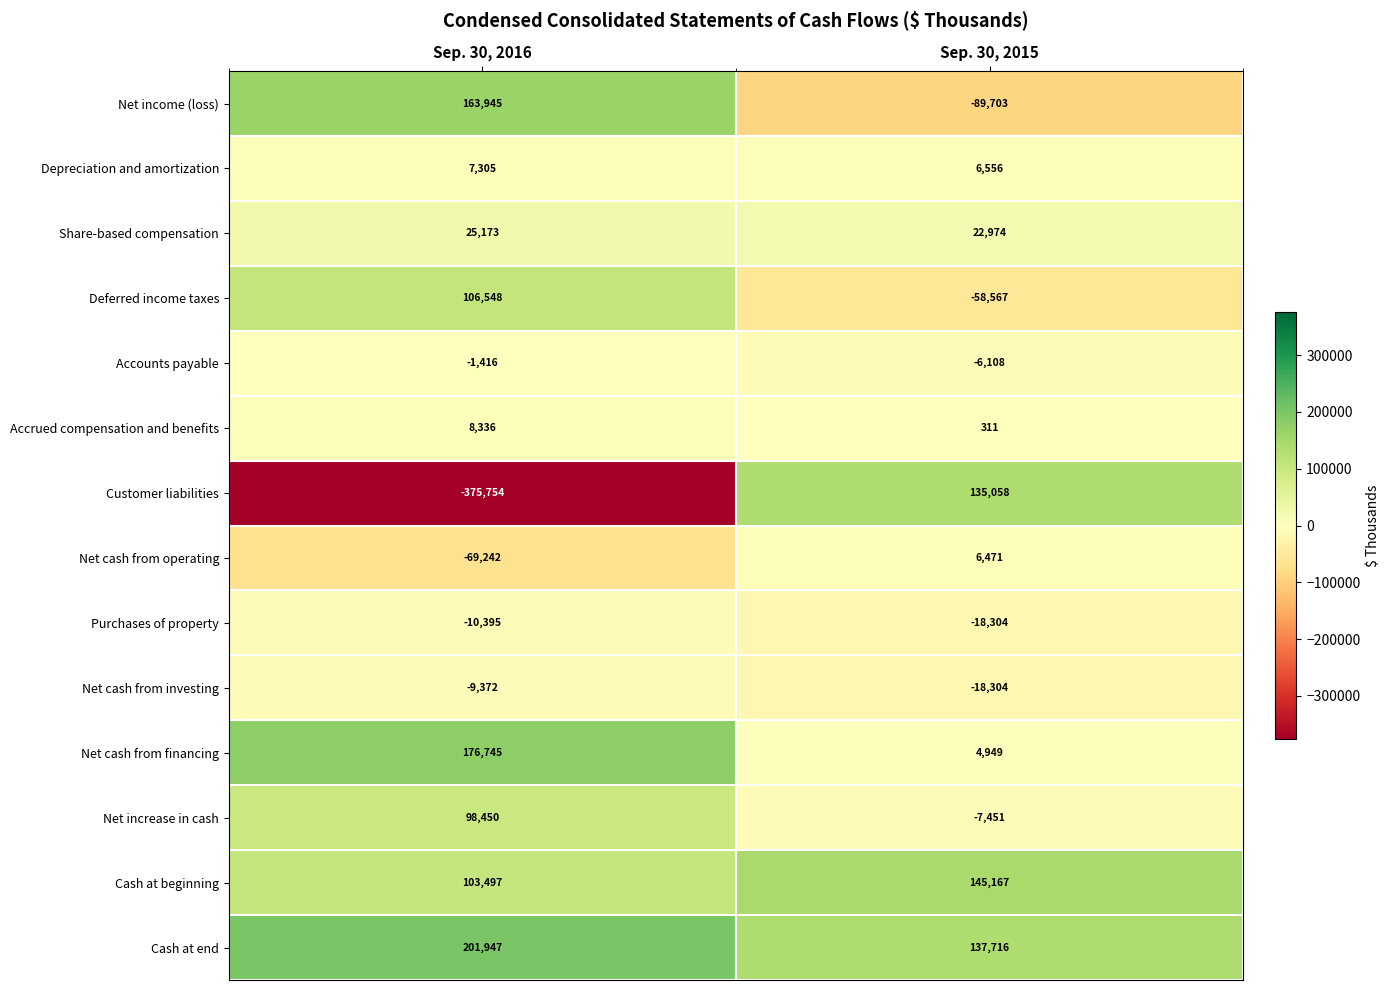

Between Sep. 30, 2016 and Sep. 30, 2015, which series saw the biggest shift?

Customer liabilities